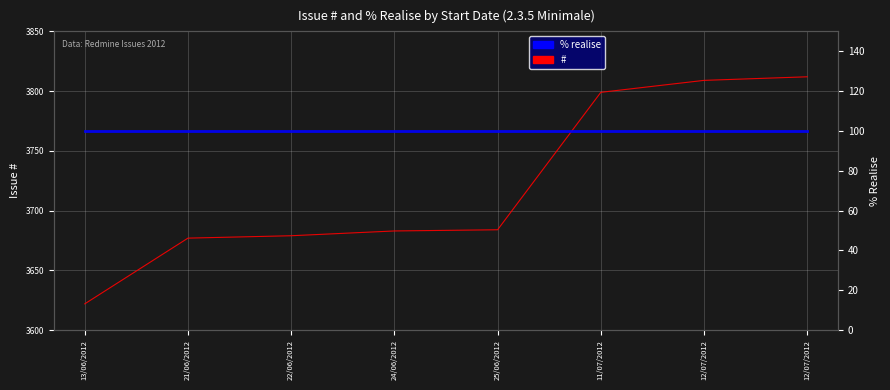

At which label does # reach its minimum?

13/06/2012